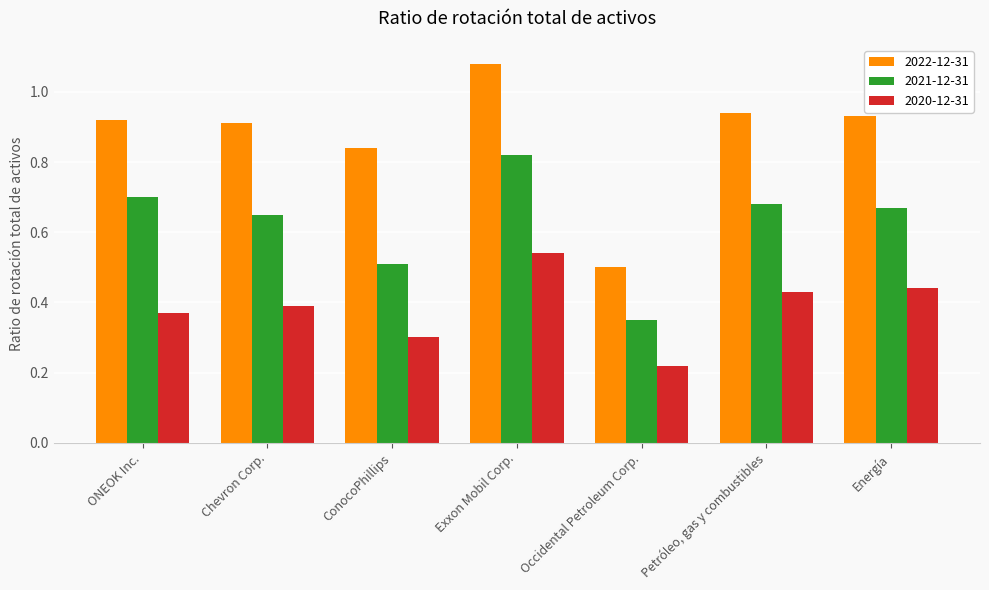

True or false: 2022-12-31 has a value of 1.8 at Exxon Mobil Corp..

False